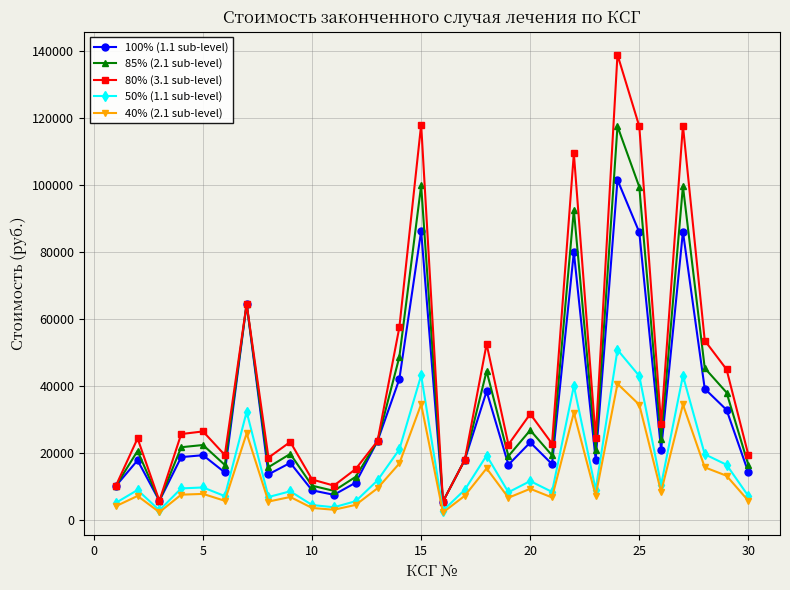

True or false: 40% (2.1 sub-level) and 80% (3.1 sub-level) cross at least once.

False